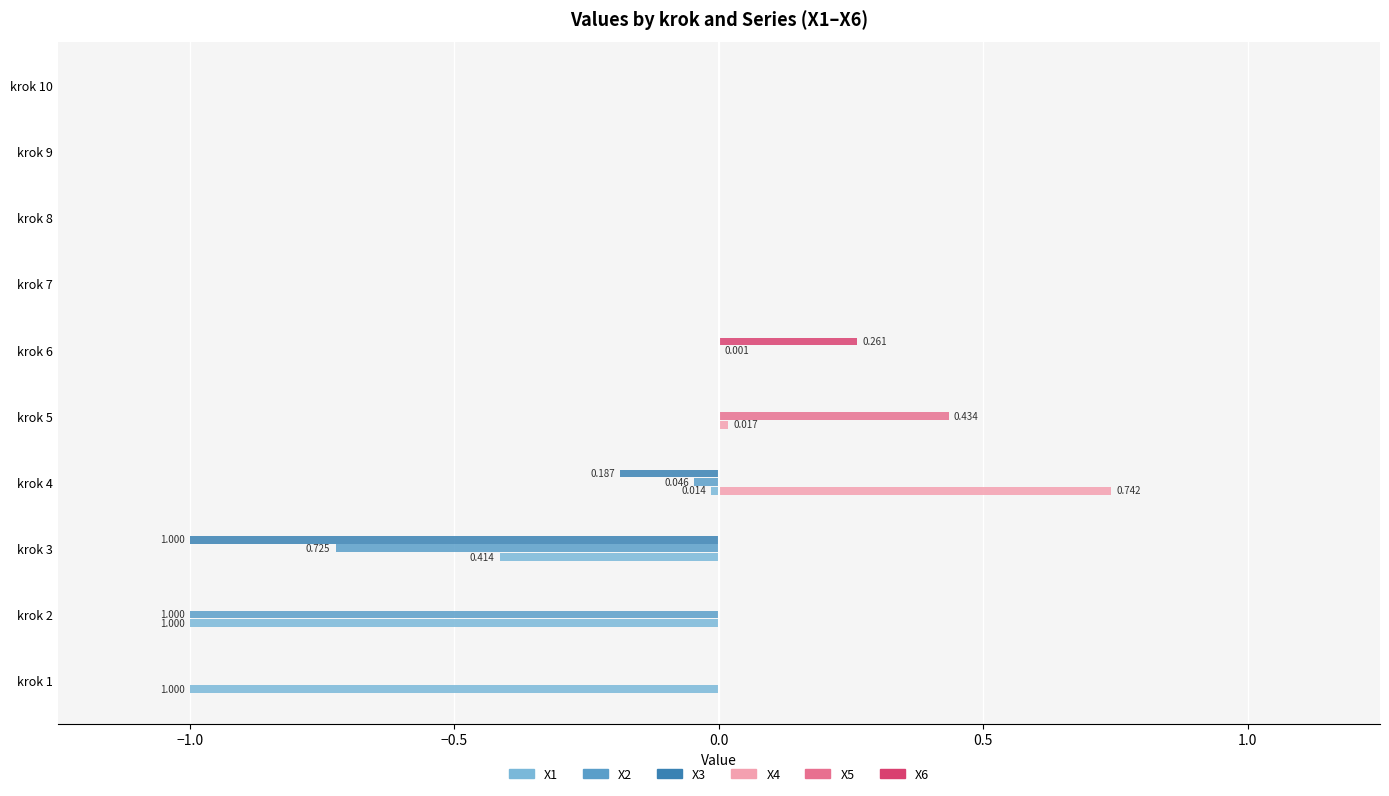

What are all the series names shown in the legend?

X1, X2, X3, X4, X5, X6